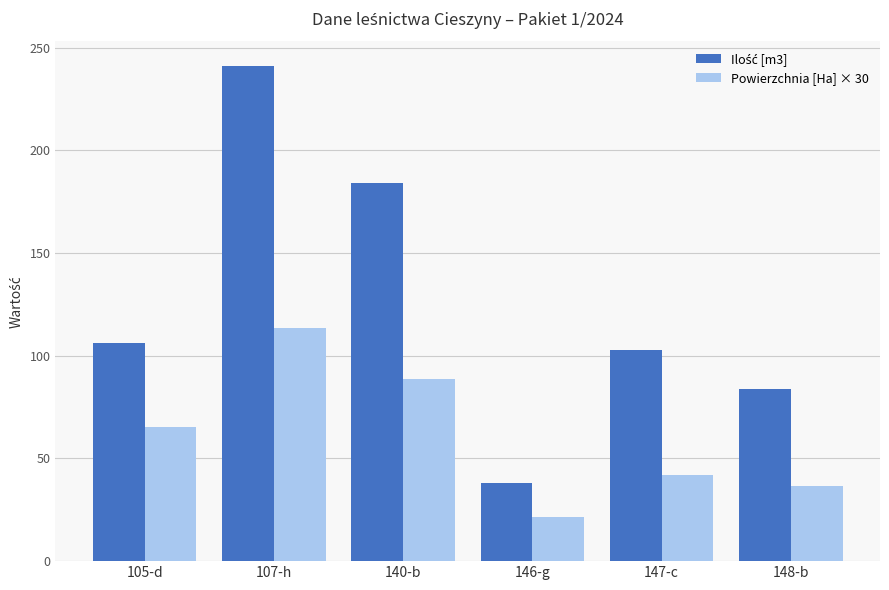

At which label does Powierzchnia [Ha] × 30 reach its minimum?

146-g